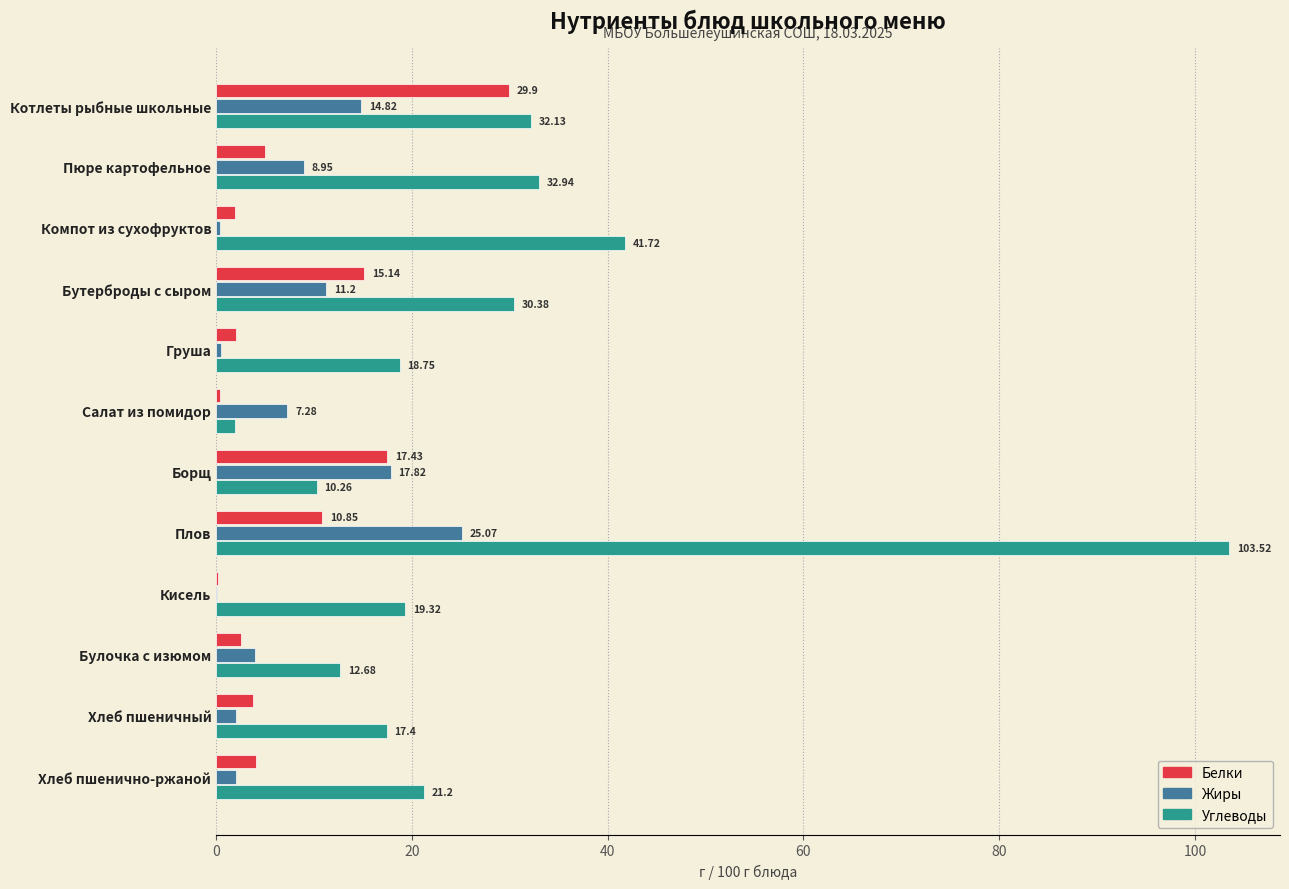

At which category is the sum across all series the highest?

Плов